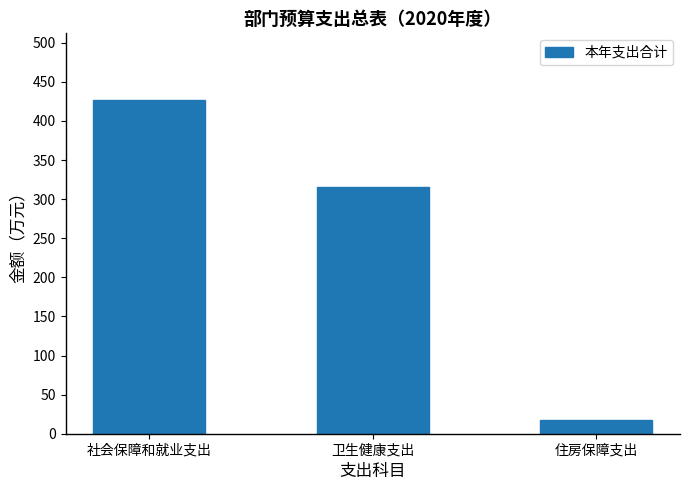

How many bars are there in total?

3